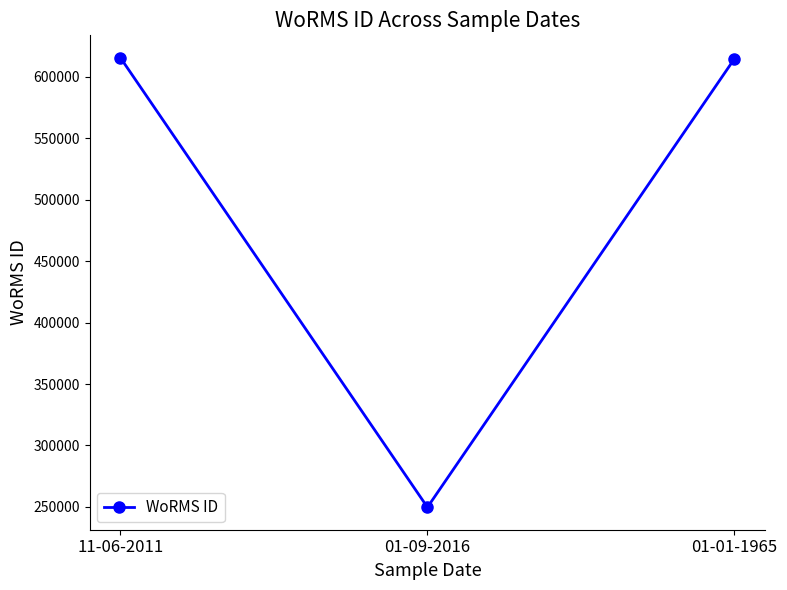

What is the difference between the maximum and minimum values?

365759